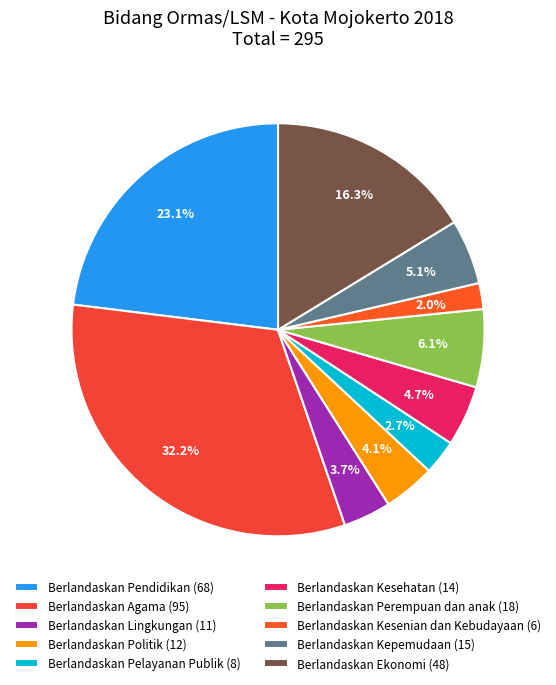

Count the number of slices in the pie.

10